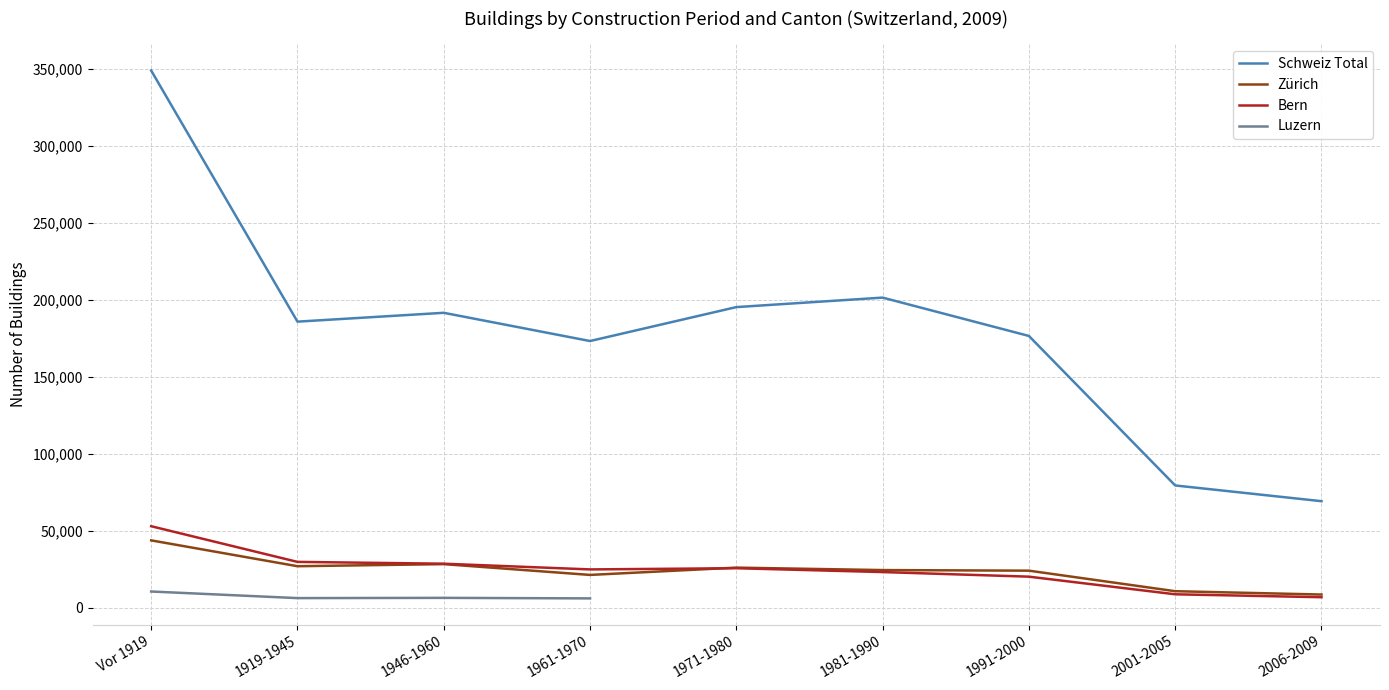

At which label is Schweiz Total closest to 209256?

1981-1990